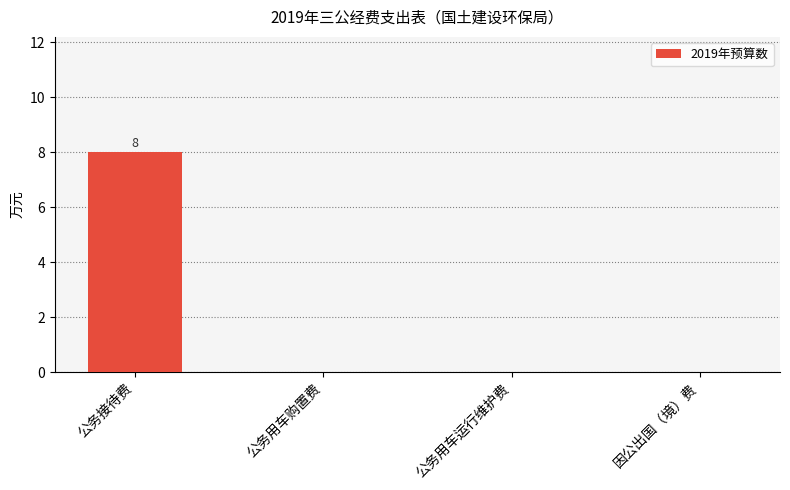

True or false: the data shows -3 at 公务用车购置费.

False